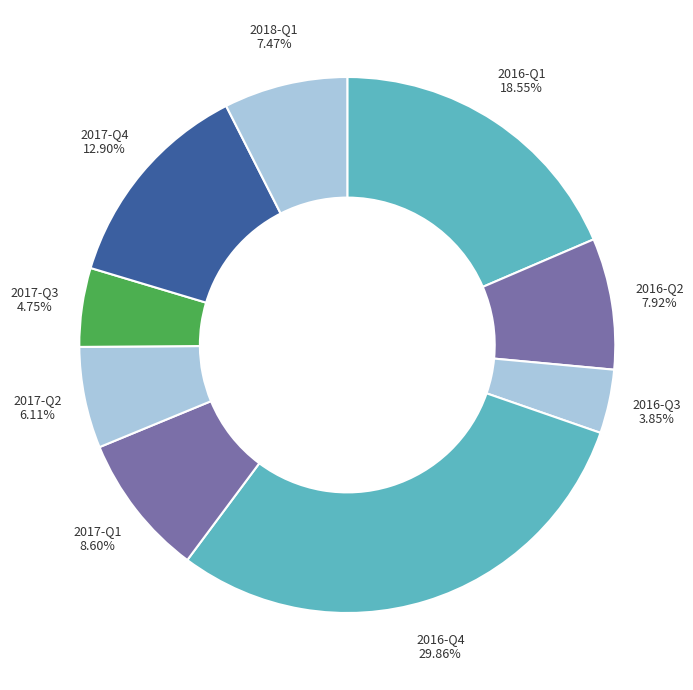

Count the number of slices in the pie.

9